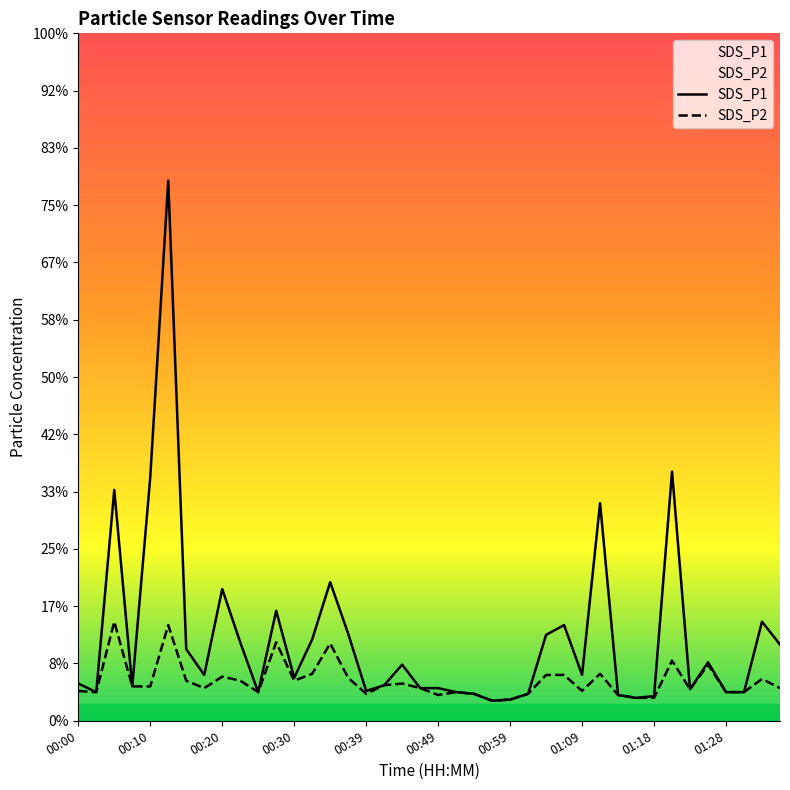

What is the label of the 6th point from the right?

01:23